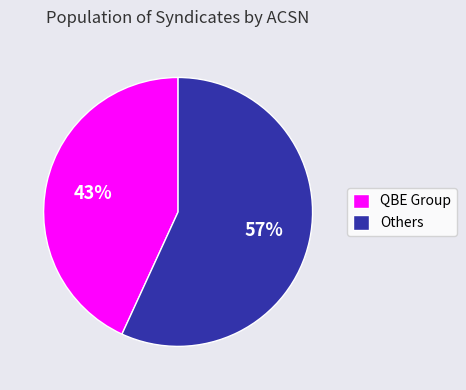

To the nearest percent, what percentage of the pie is QBE Group?

43%